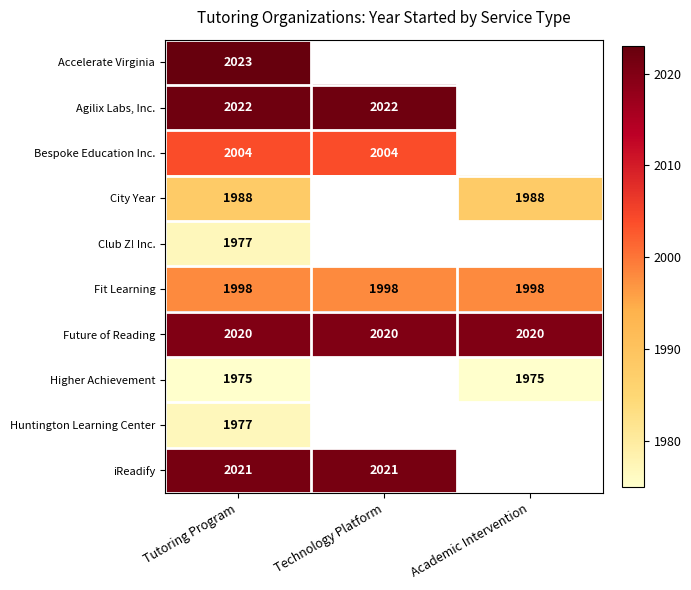

Is it true that iReadify equals 1024.3 at Tutoring Program?

False